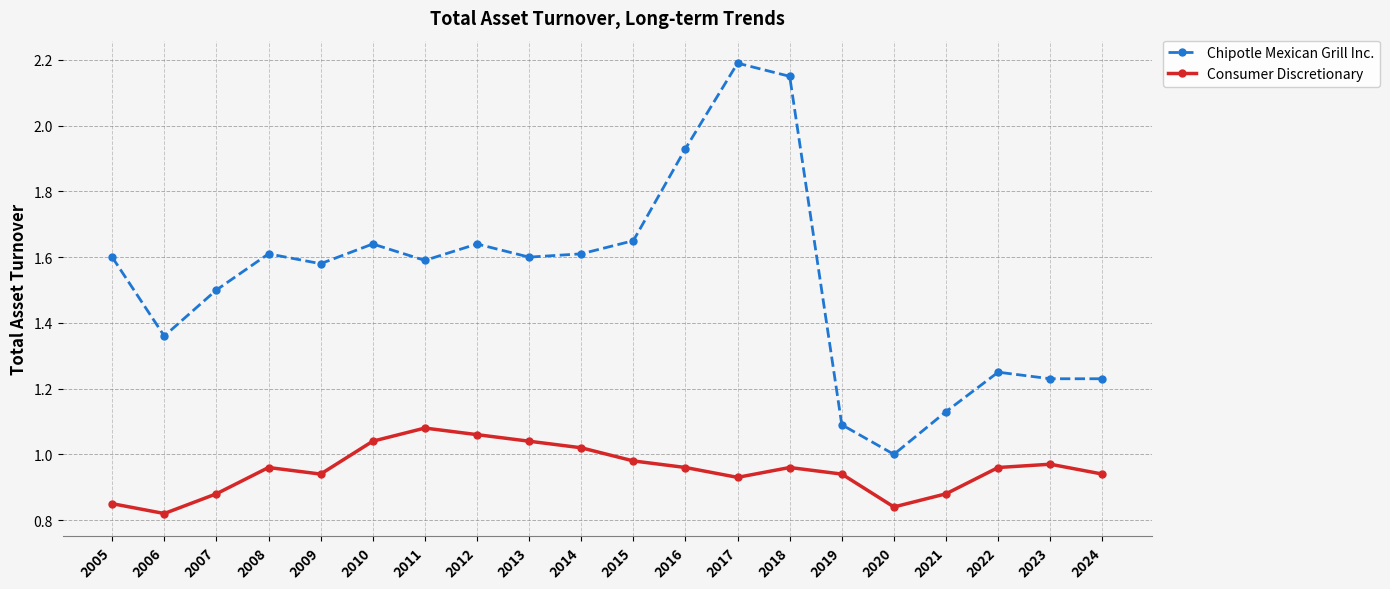

What is the average value of the Chipotle Mexican Grill Inc. series?

1.5